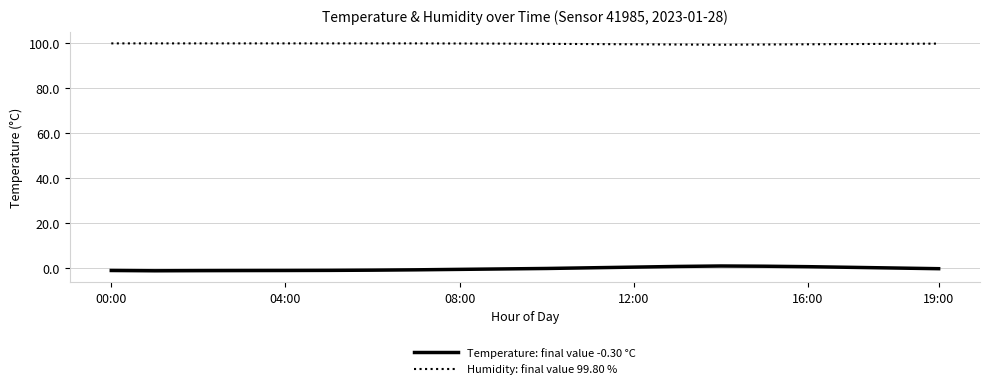

Which series has the largest total across all categories?

Humidity: final value 99.80 %